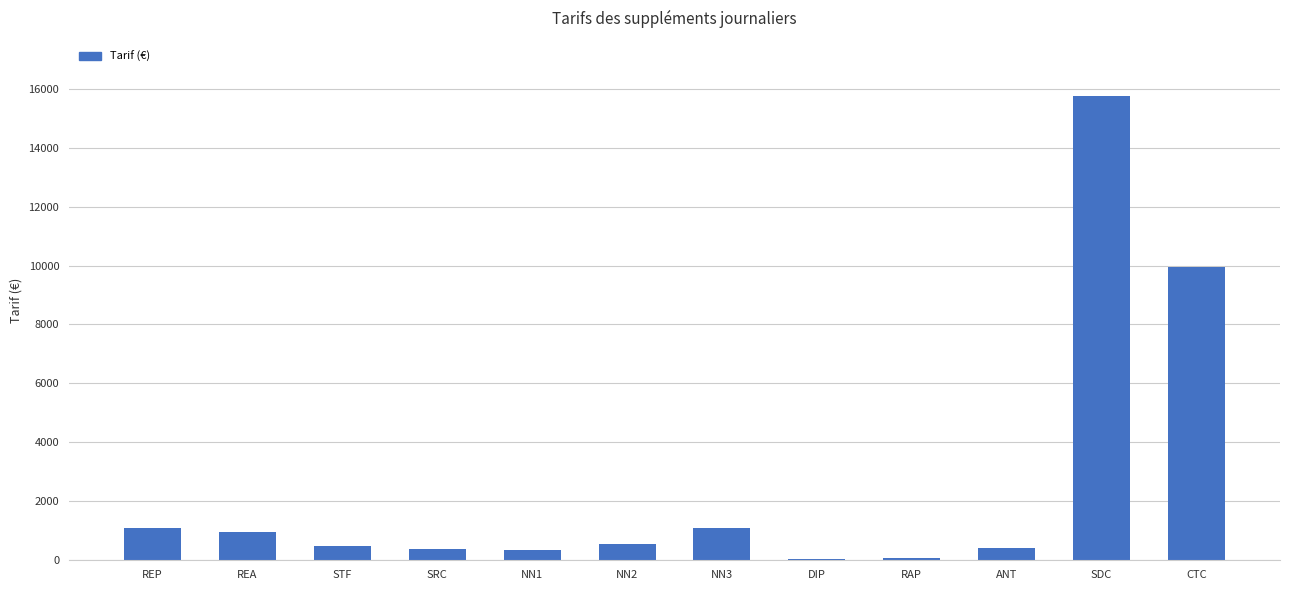

What is the ratio of the value at ANT to the value at NN1?

1.2